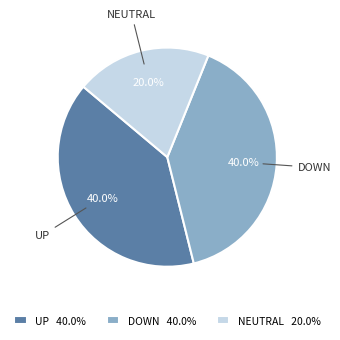

Does NEUTRAL 20.0% account for over 50% of the chart?

No